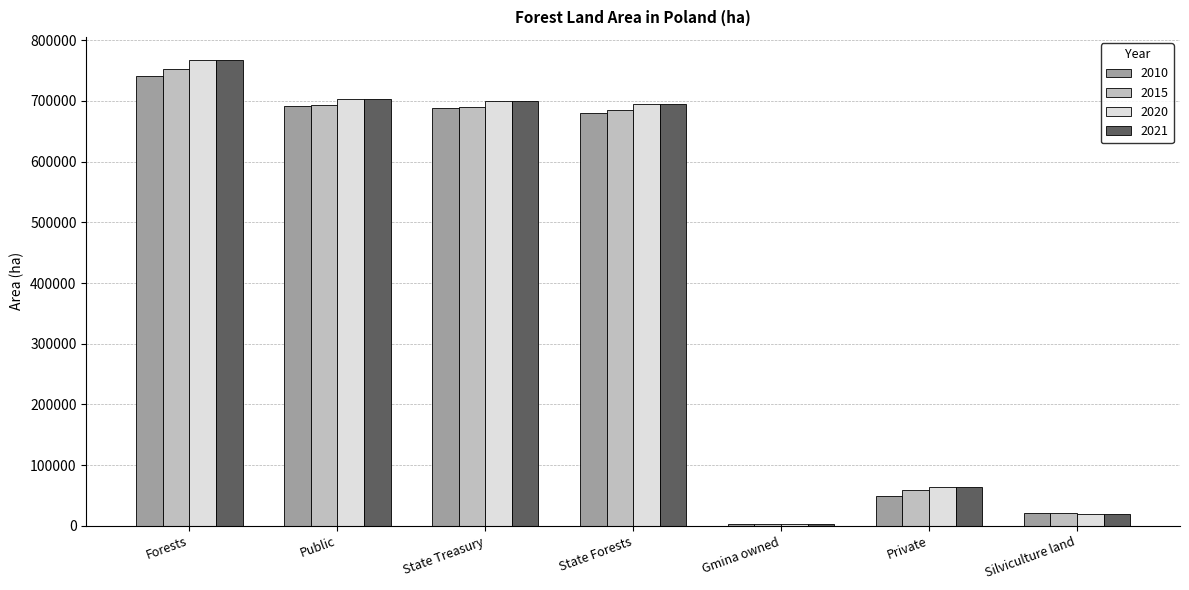

What is the minimum value for 2021?

3429